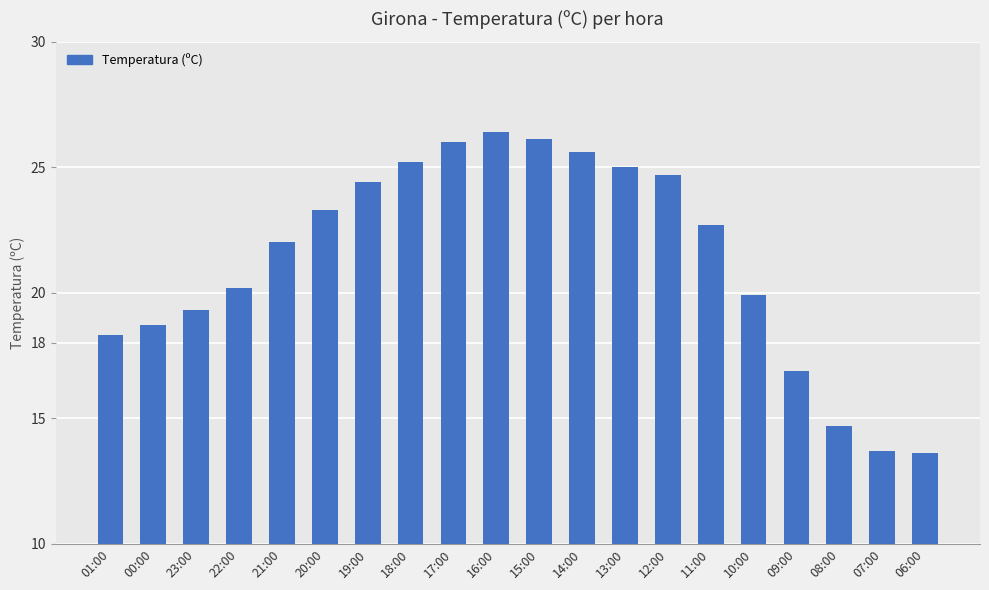

The chart shows a value of 30.4 at 21:00. True or false?

False